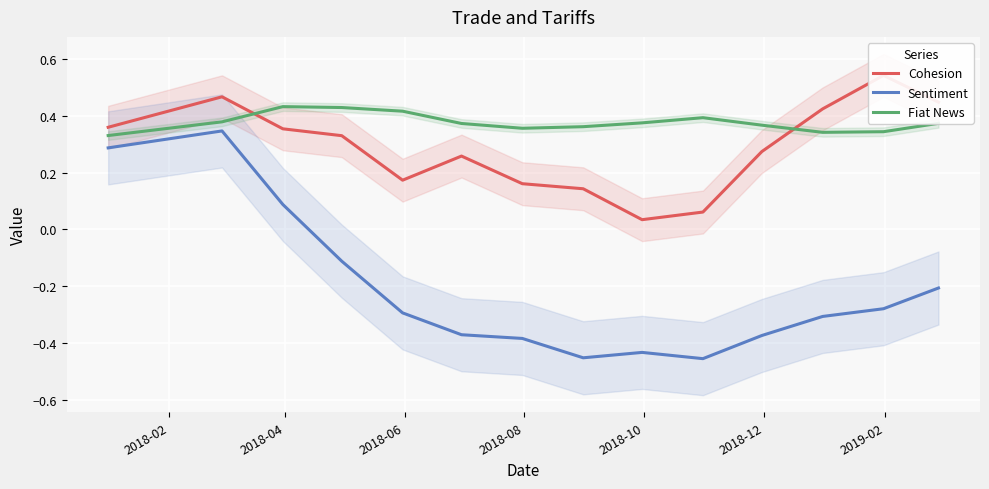

At how many categories does at least one series exceed 0?

14